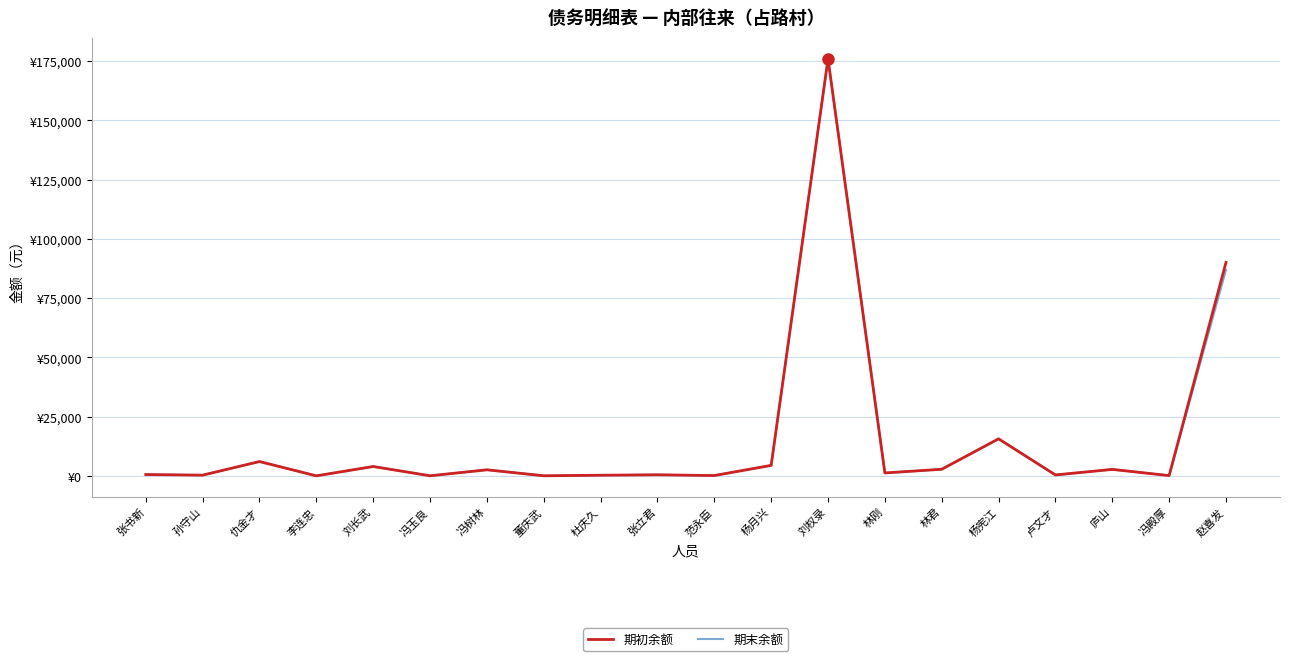

What are all the series names shown in the legend?

期初余额, 期末余额